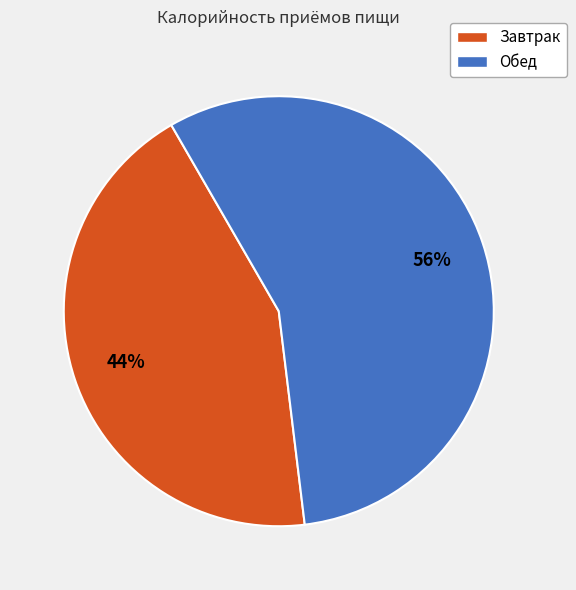

What percentage is the Обед slice, to the nearest percent?

56%